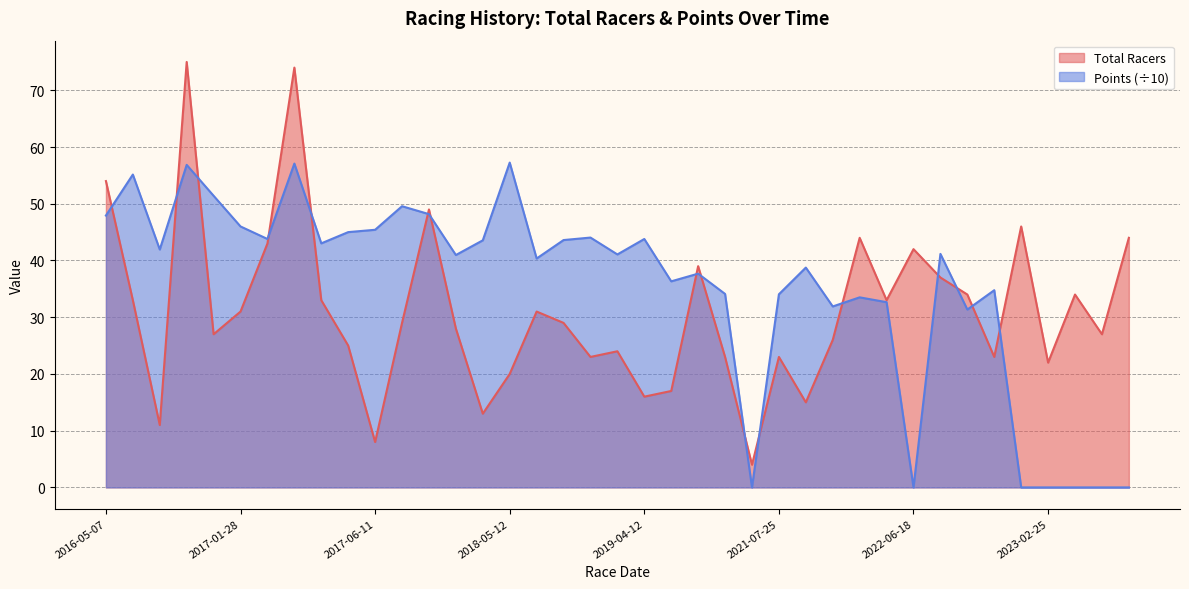

What is the difference between the highest and lowest values at 2018-05-12?

37.3